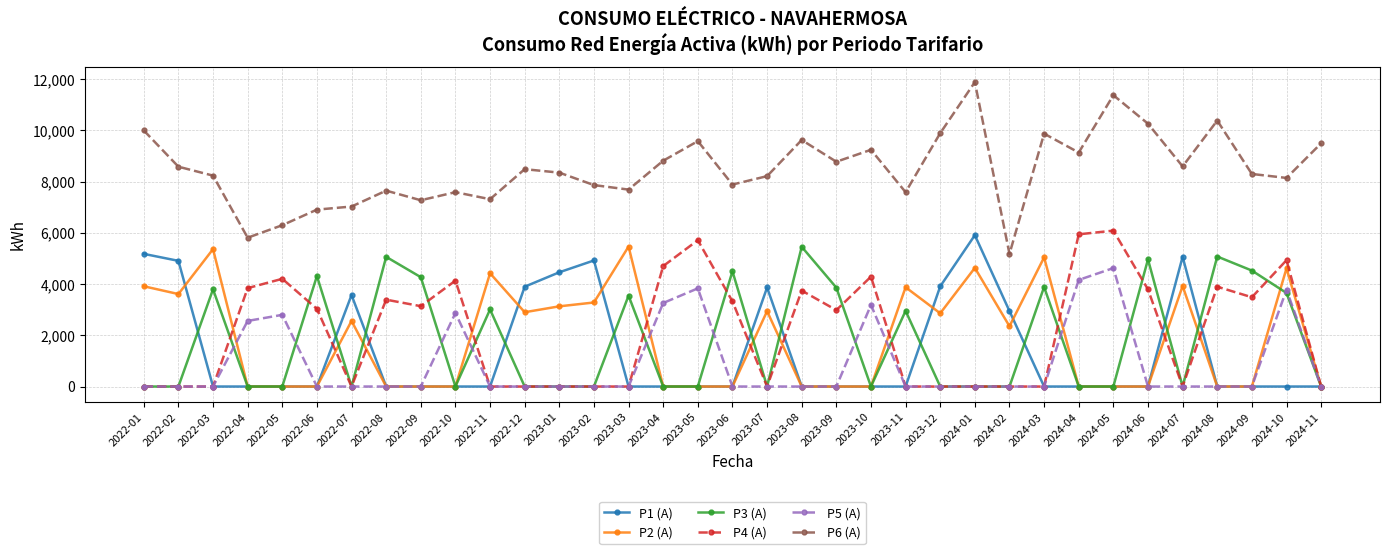

True or false: P6 (A) has more than 1 points higher than both neighbors.

True